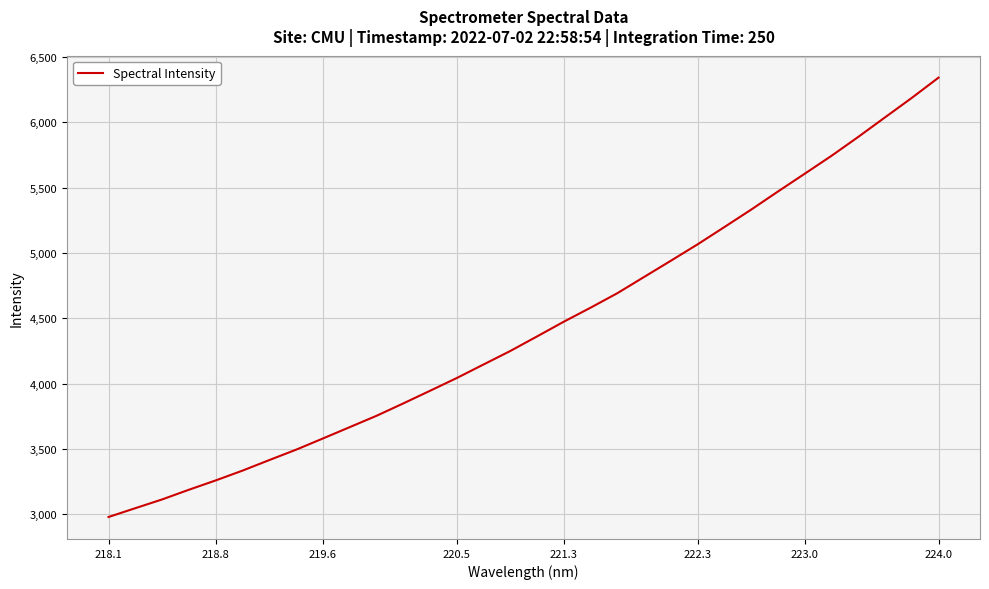

What is the difference between the maximum and minimum values?

3362.8